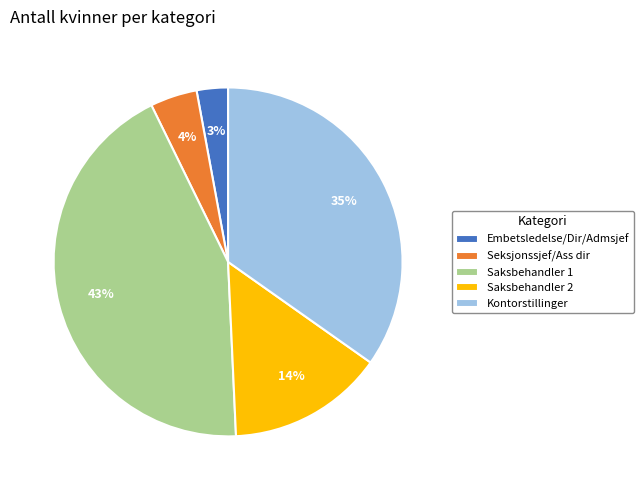

Do Saksbehandler 1 and Saksbehandler 2 together represent more than half of the pie?

Yes